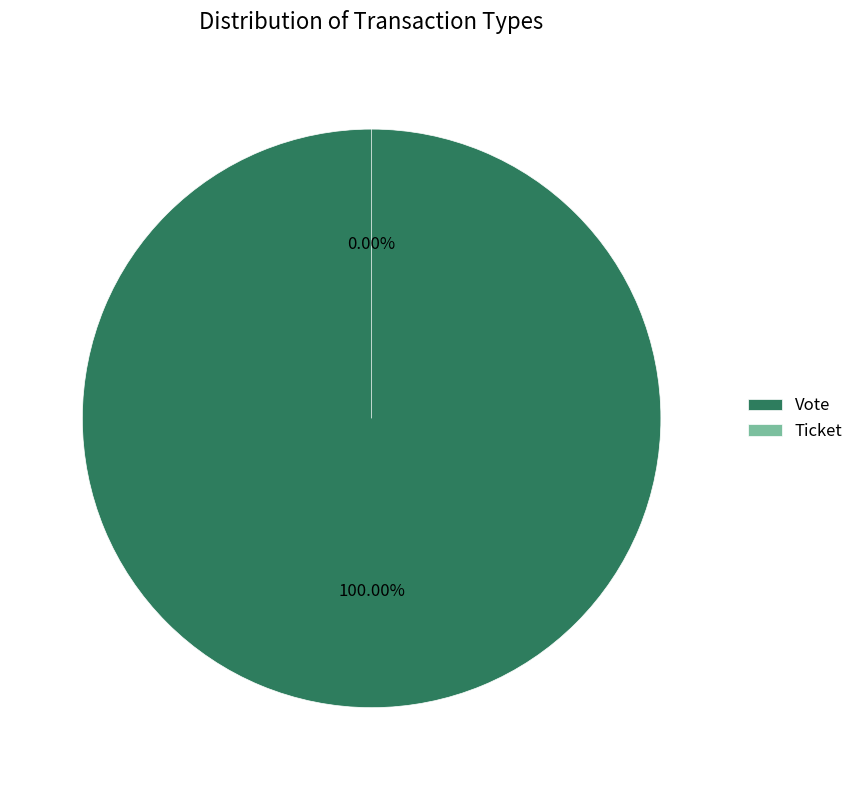

Is there a majority slice in this chart?

Yes